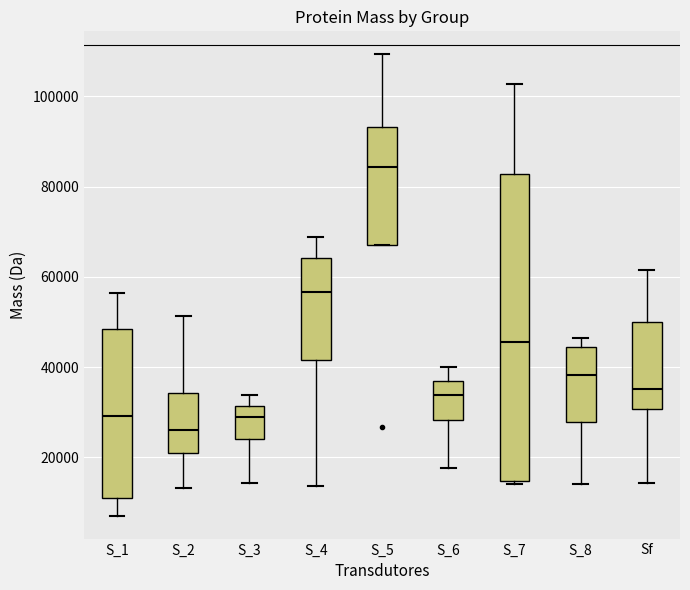

Where does the median line of the box for S_3 sit on the y-axis? The values are not printed on the chart, so give them approximately, as read against the axis.

28000